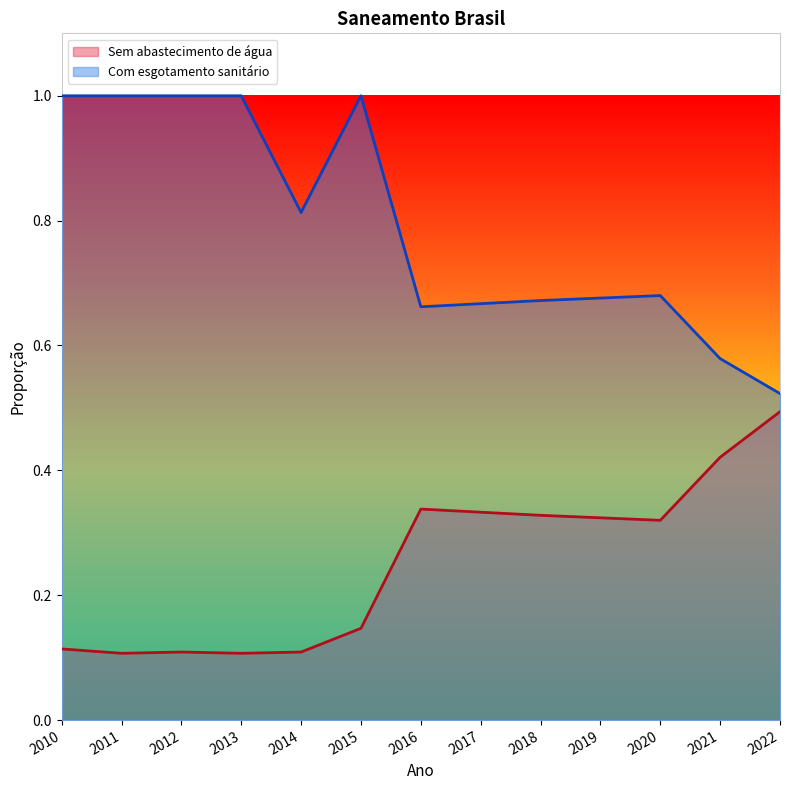

What is the spread (max minus min) of values at 2016?

0.3